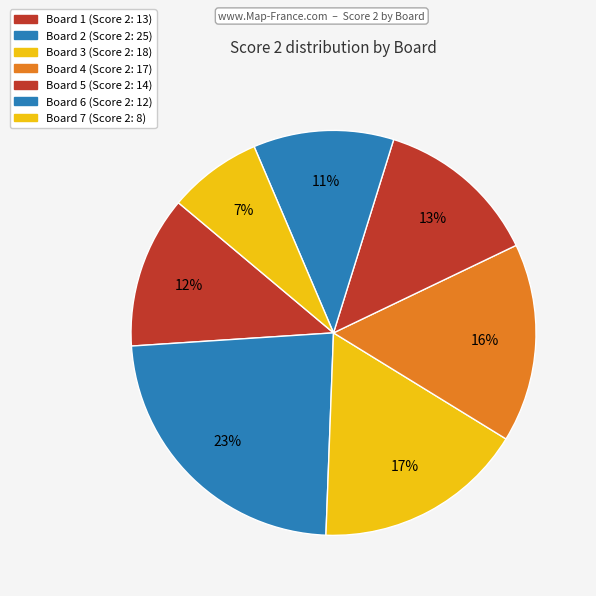

Count the number of slices in the pie.

7